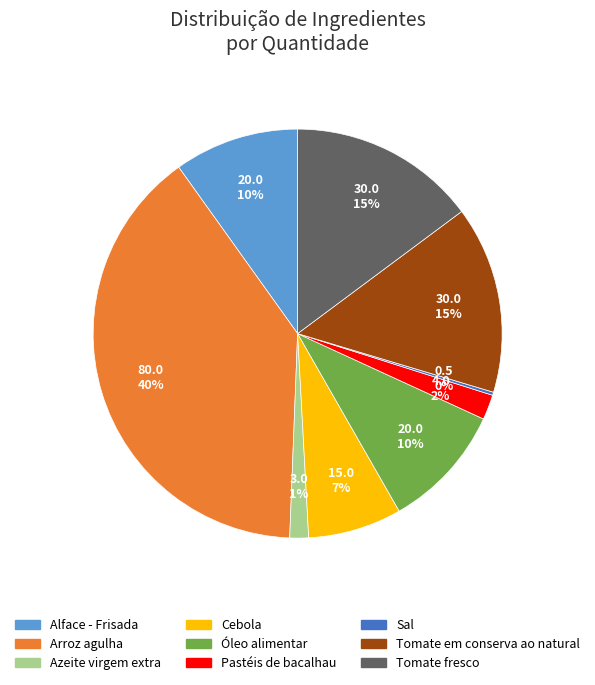

Is it true that Azeite virgem extra is 11% of the pie?

False